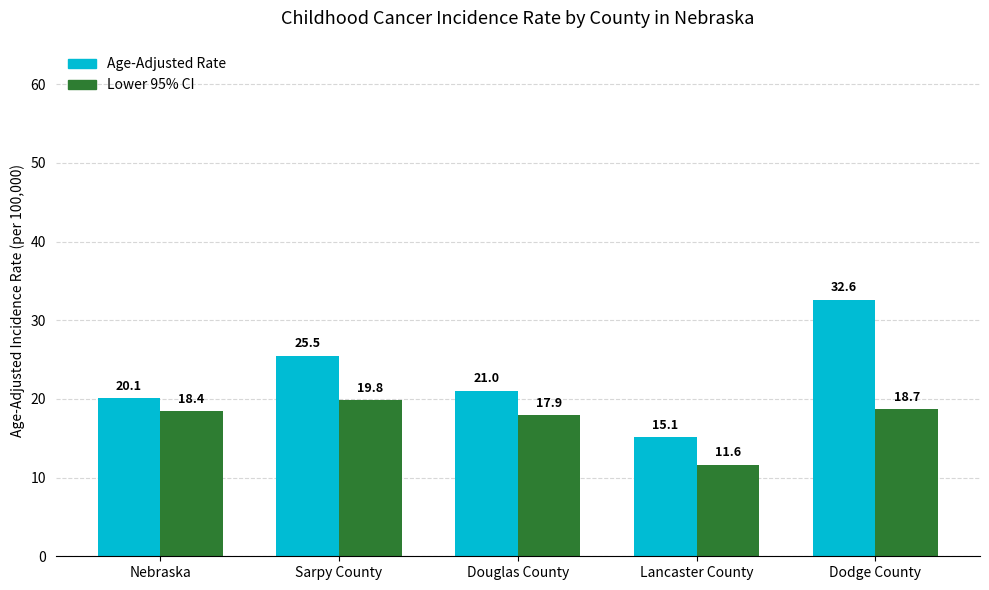

Which series has the widest spread of values?

Age-Adjusted Rate